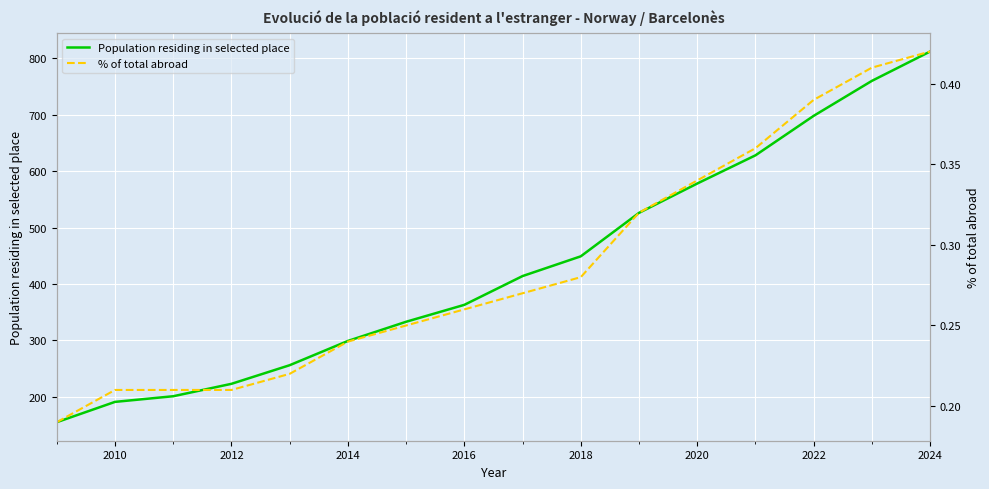

True or false: Population residing in selected place has more than 2 points higher than both neighbors.

False